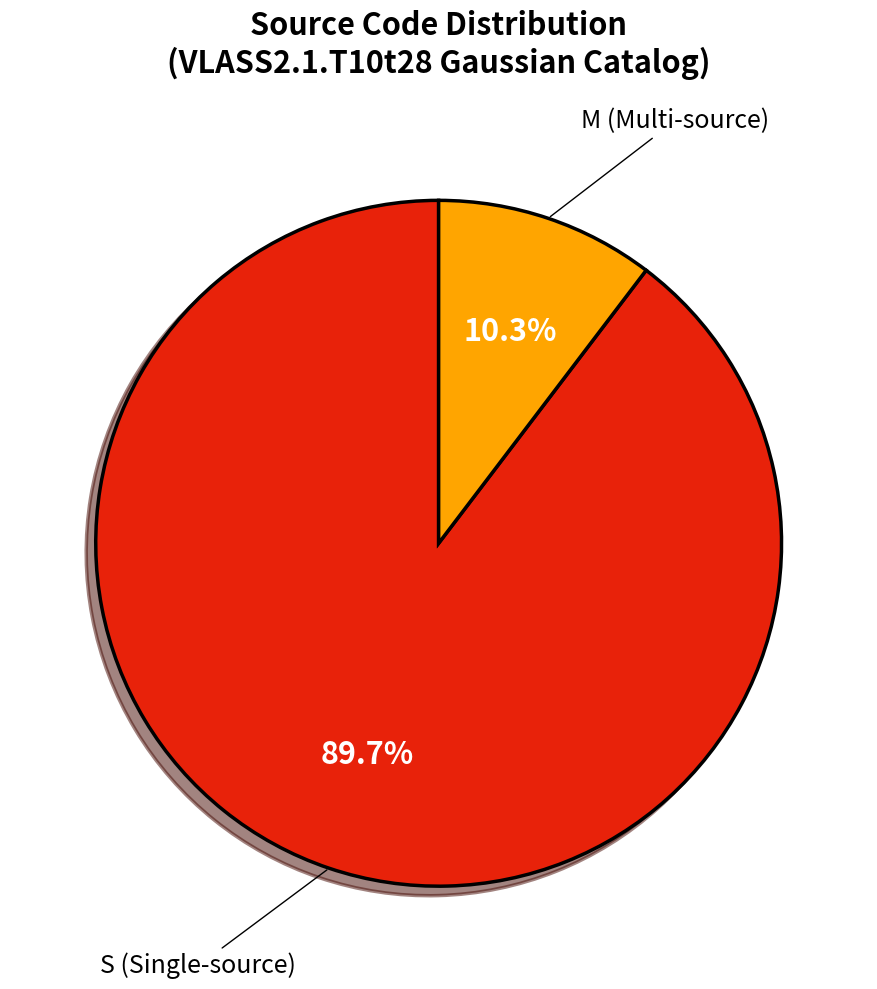

Is there a majority slice in this chart?

Yes